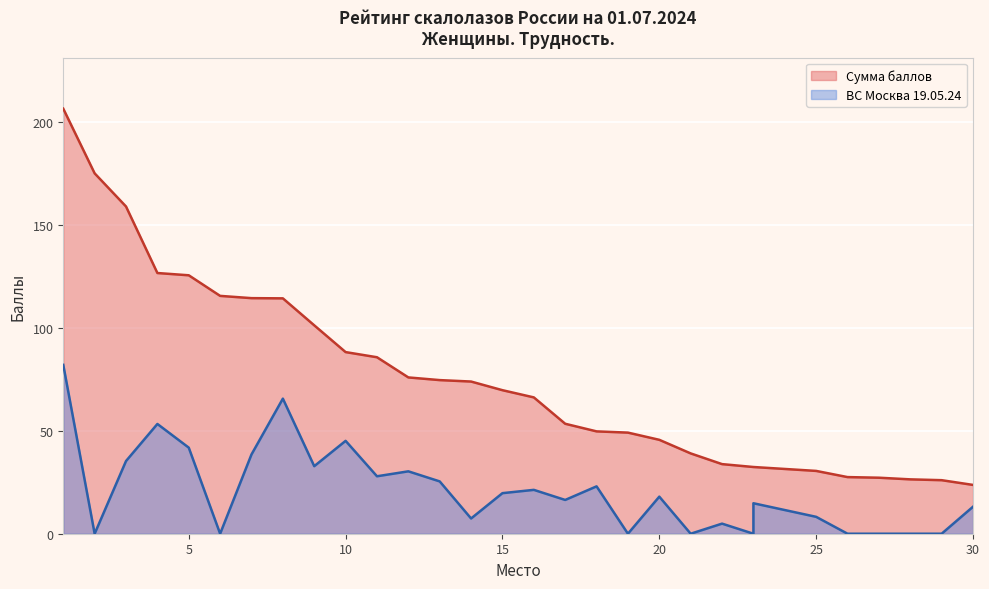

The chart shows a value of 30.3 at 12. True or false?

True